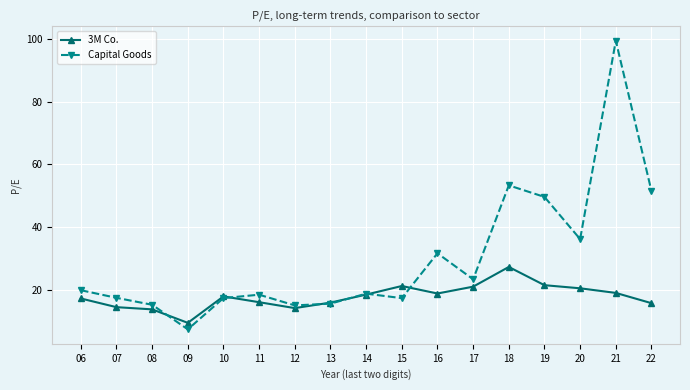

What is the total value across all series at 06?

37.2